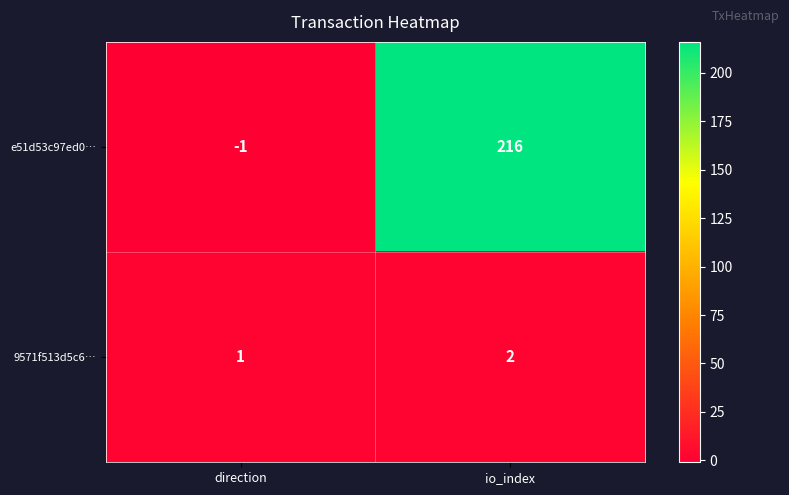

Which series has the widest spread of values?

e51d53c97ed0…